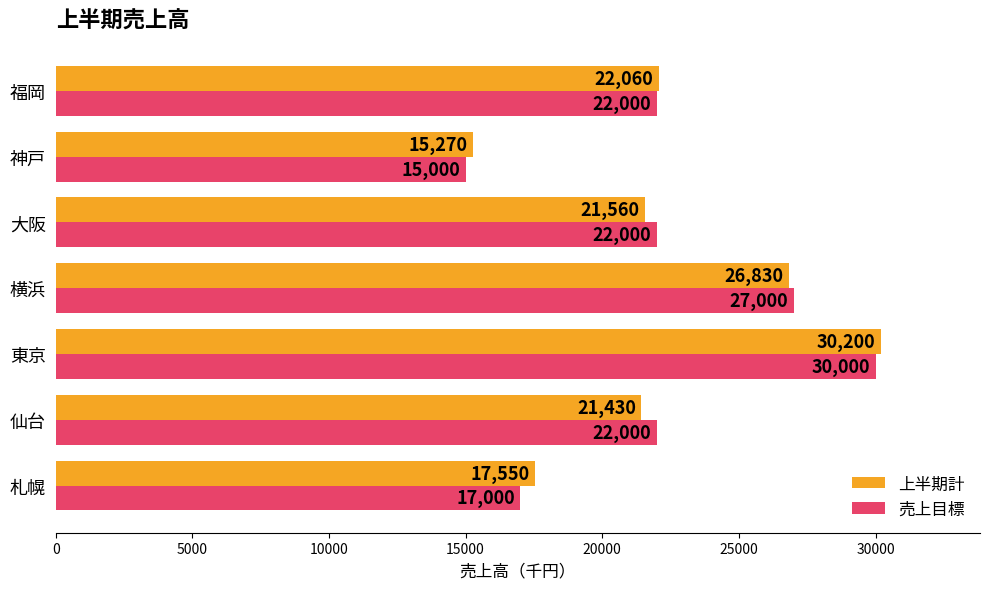

What value does the 売上目標 series have at 神戸, to the nearest 100?

15000